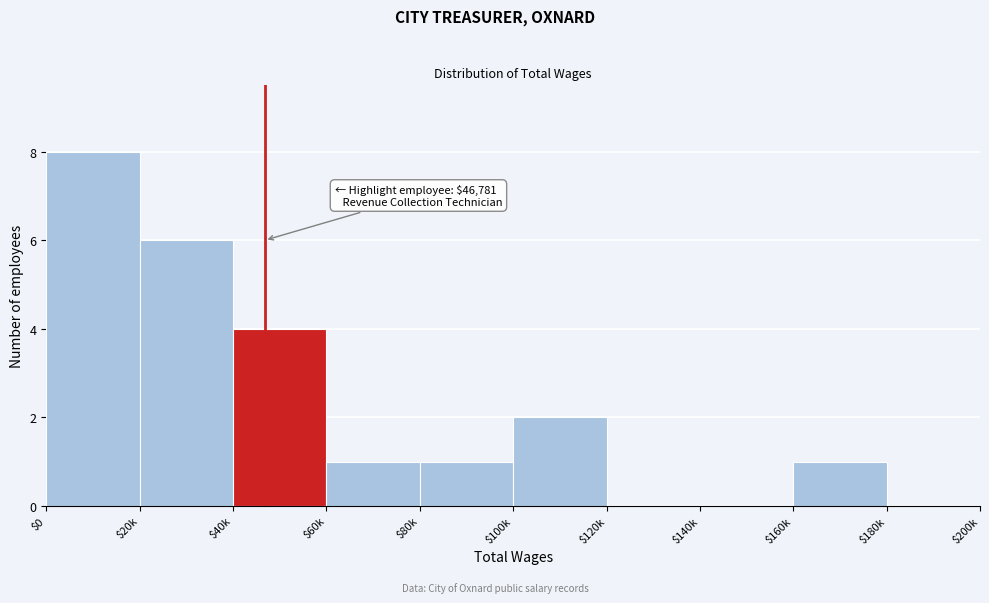

At which category does the chart reach its peak across all series?

$0